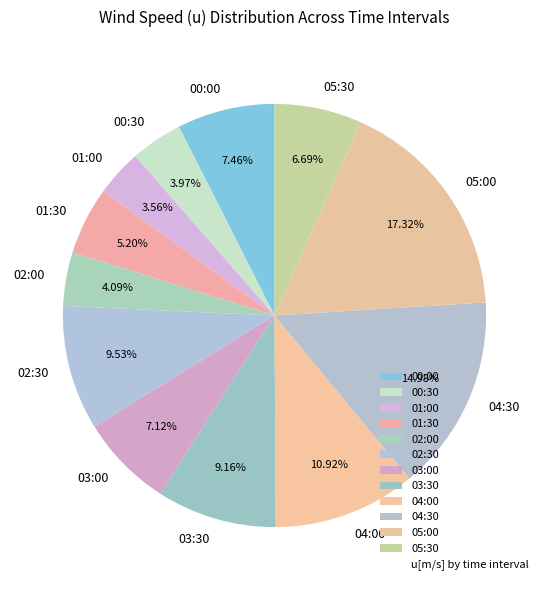

Is it true that 05:00 is 30% of the pie?

False